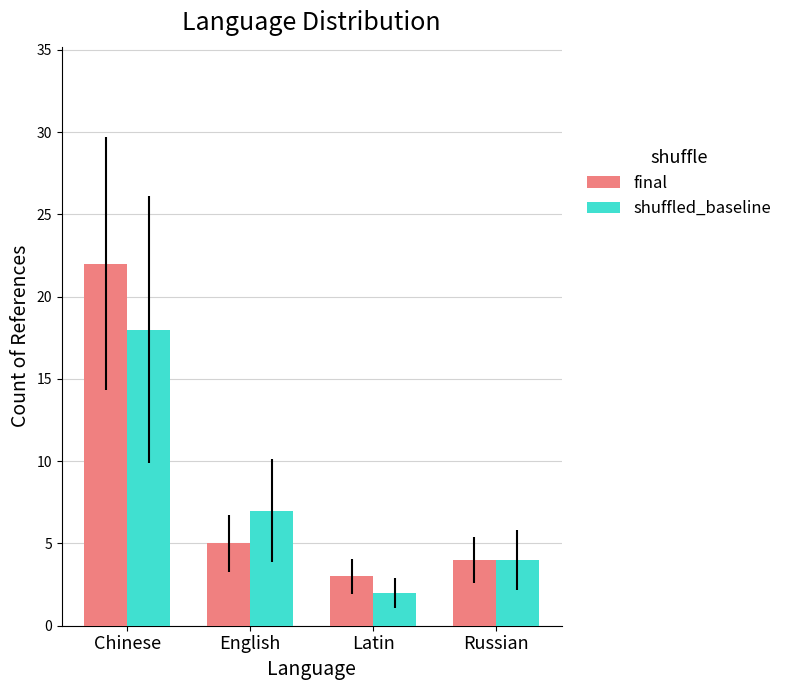

At which category is the sum across all series the highest?

Chinese